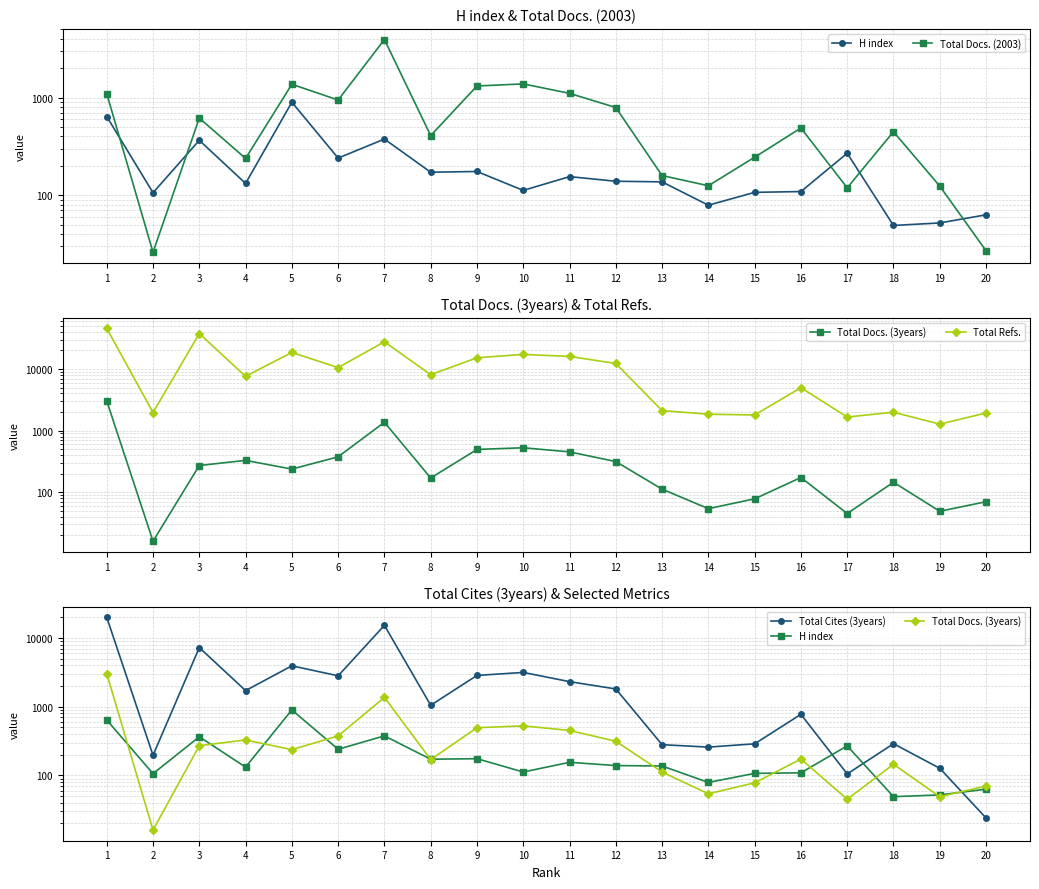

What is the total value across all series at 19?

1624